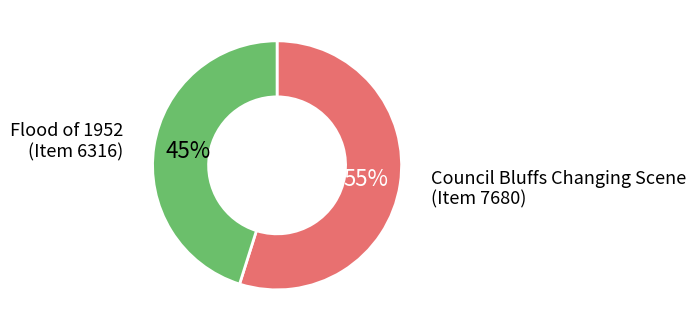

Which slice is the largest?

Council Bluffs Changing Scene (Item 7680)